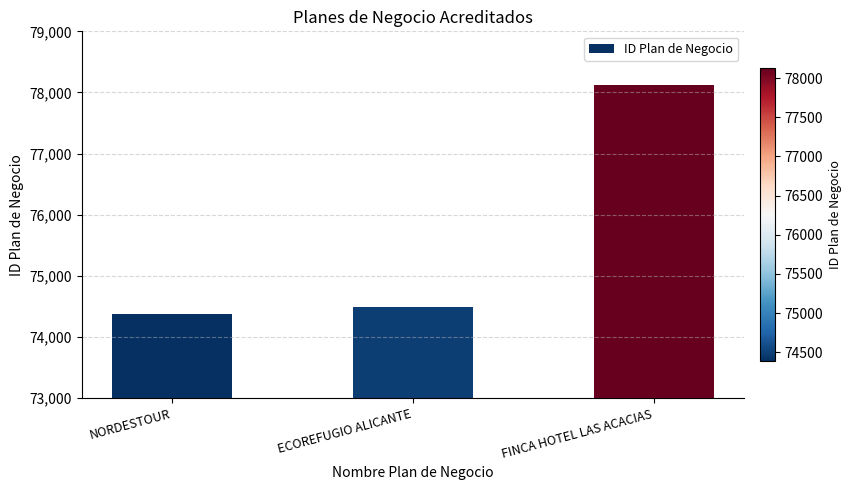

At which category does the chart reach its peak across all series?

FINCA HOTEL LAS ACACIAS